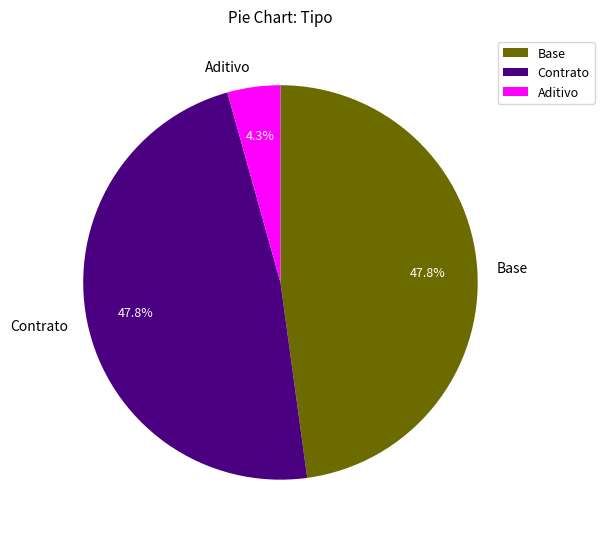

To the nearest percent, what percentage of the pie is Base?

48%